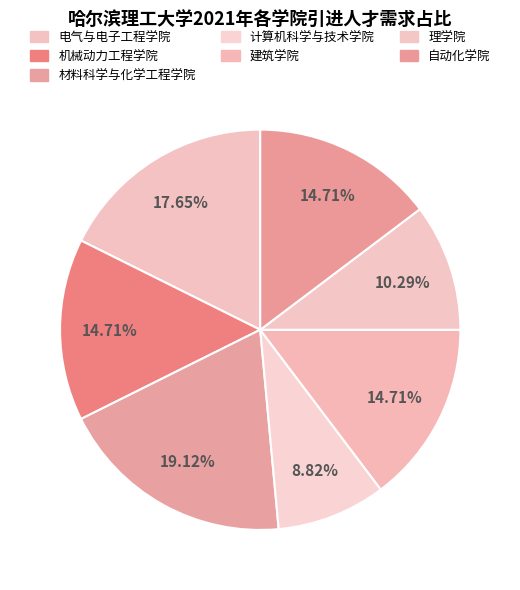

Is it true that 建筑学院 is 15% of the pie?

True